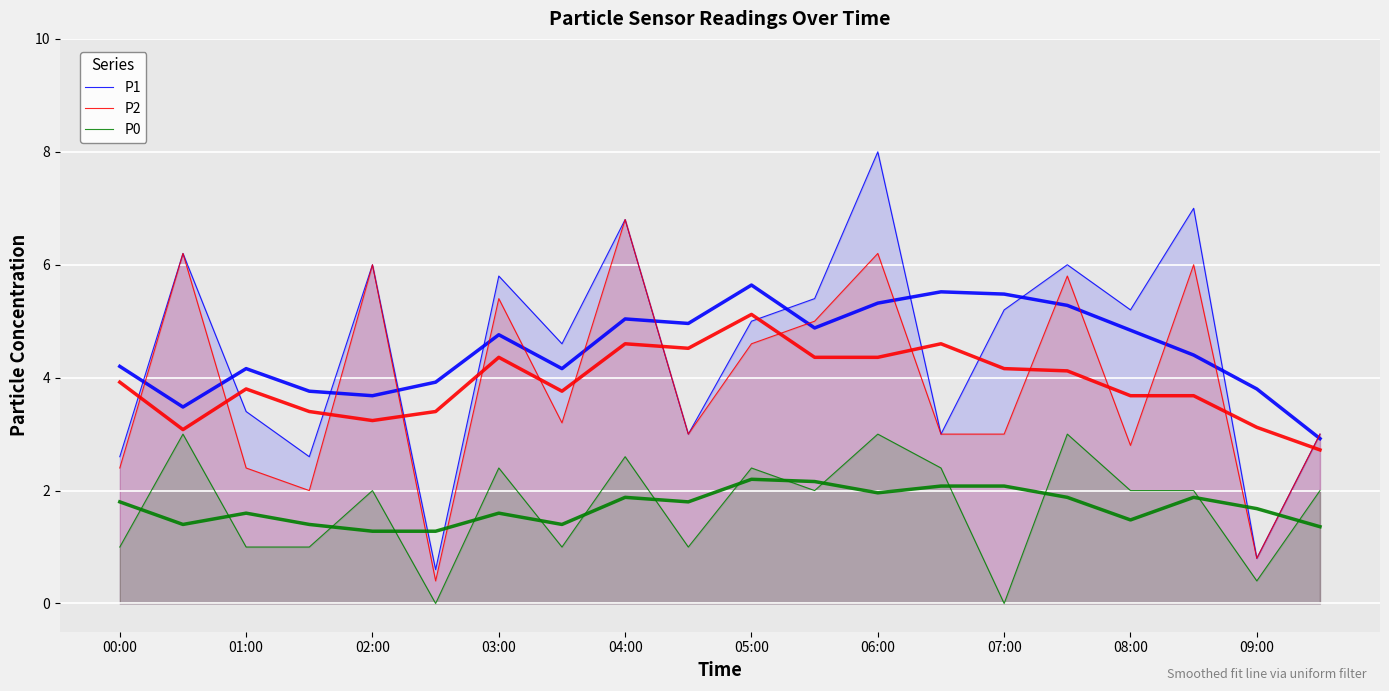

What is the difference between the second highest and minimum values in the P2 series?

5.8